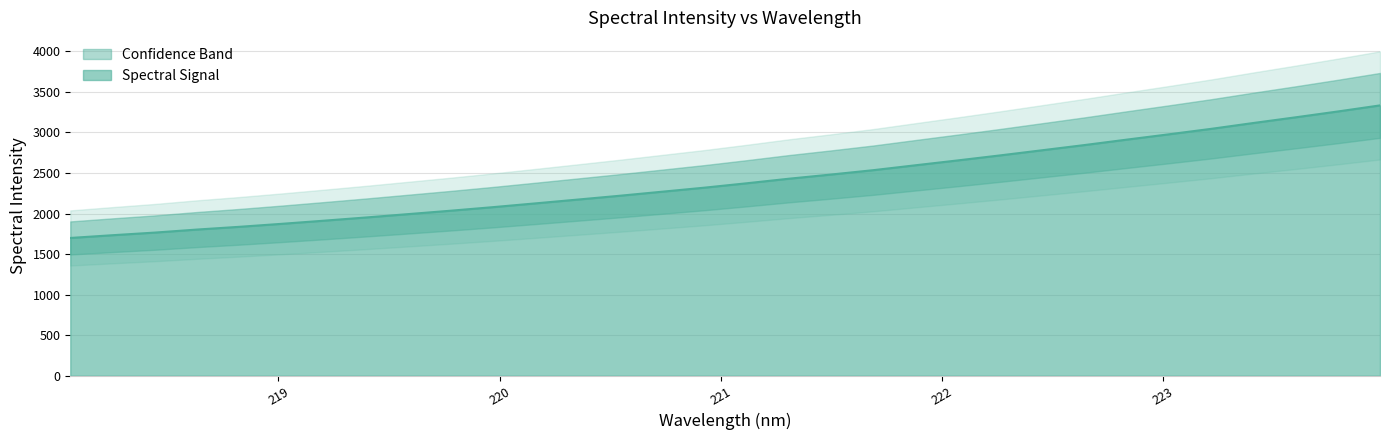

What is the minimum value for Spectral Signal?

1698.7